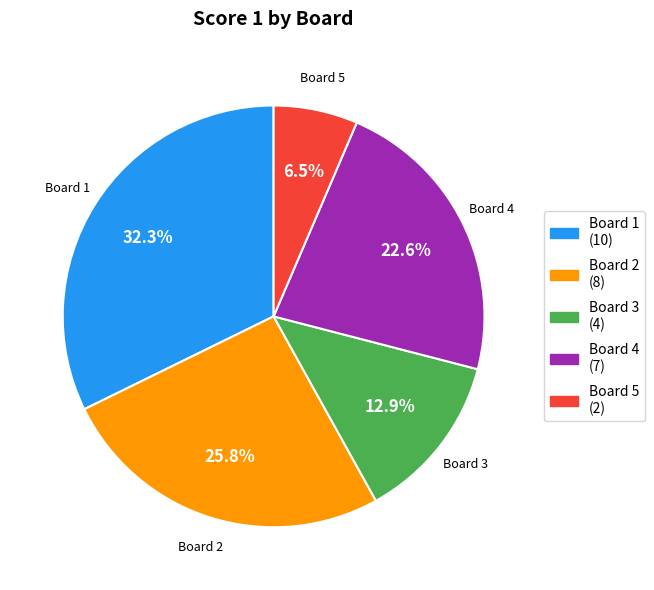

To the nearest percent, what percentage of the pie is Board 4?

23%